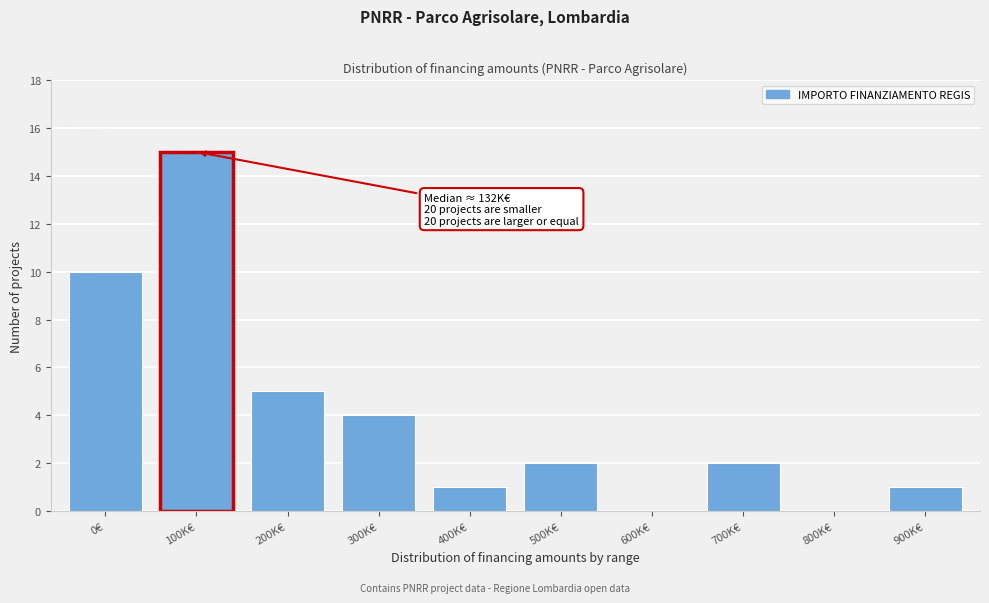

Reading left to right, transcribe all the data shown in this chart.

0€=10	100K€=15	200K€=5	300K€=4	400K€=1	500K€=2	600K€=0	700K€=2	800K€=0	900K€=1